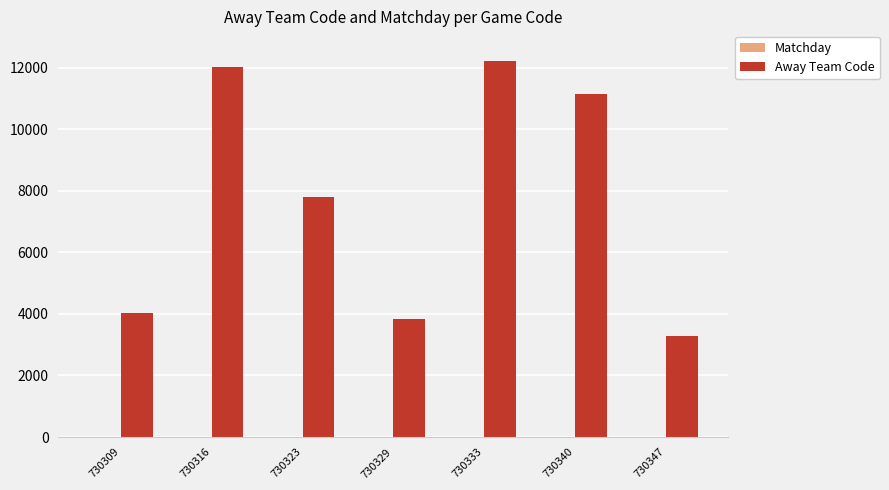

Which series has the largest total across all categories?

Away Team Code